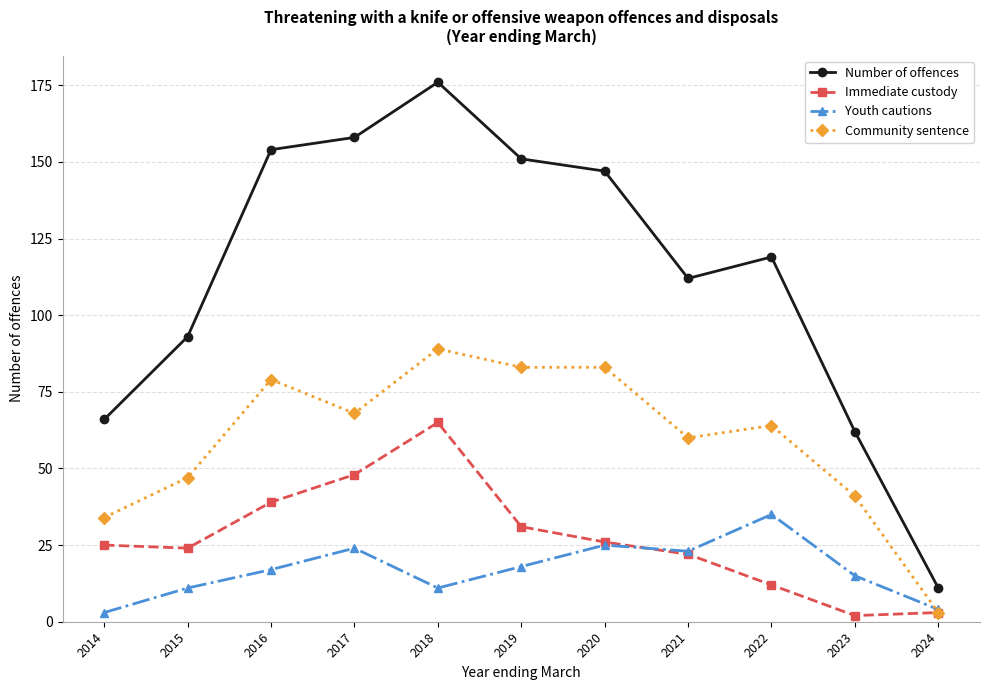

Is this an area chart (filled region under the line)?

No